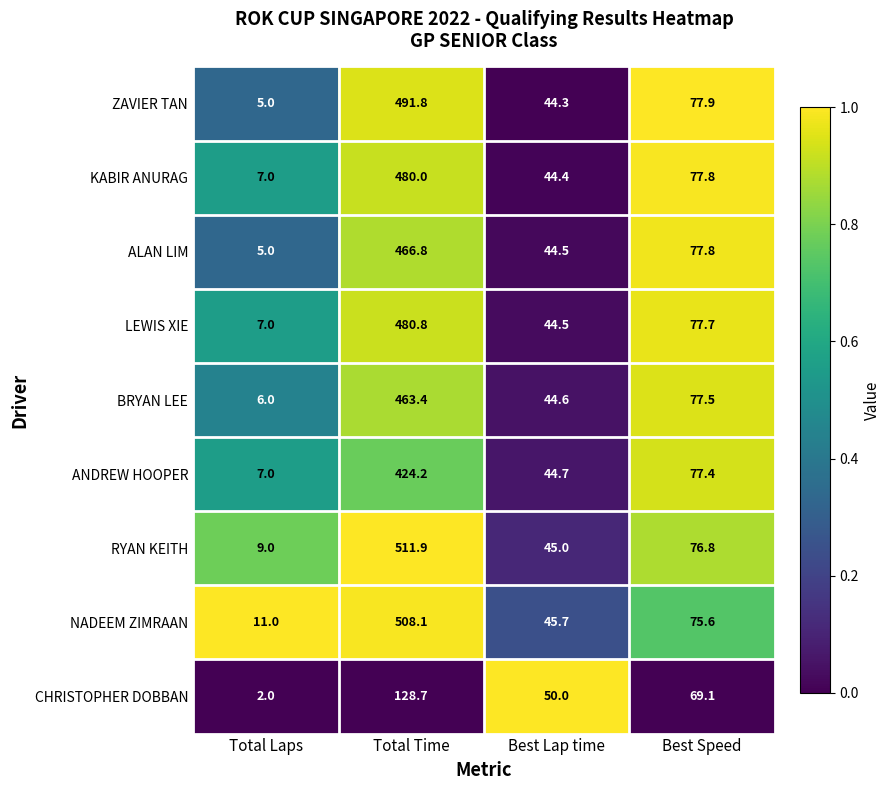

What is the smallest value displayed?

2.0